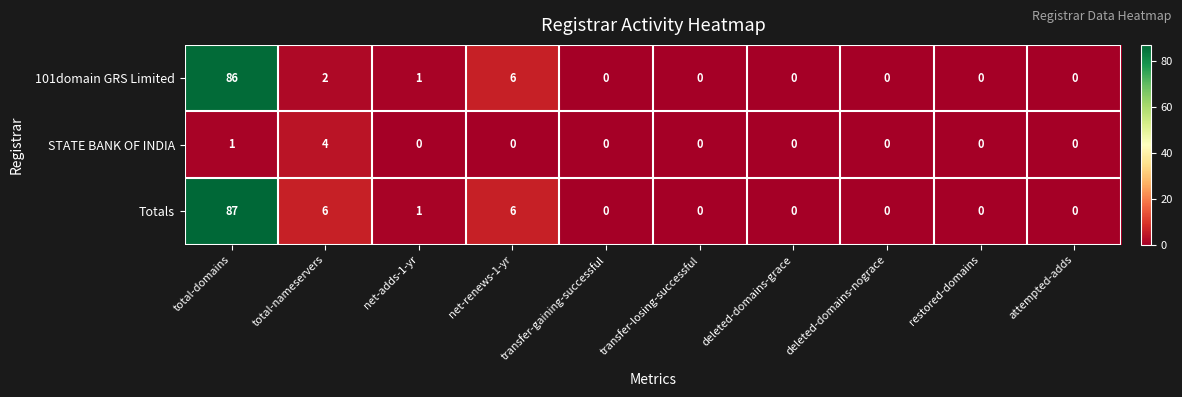

How many distinct data groups are displayed?

3